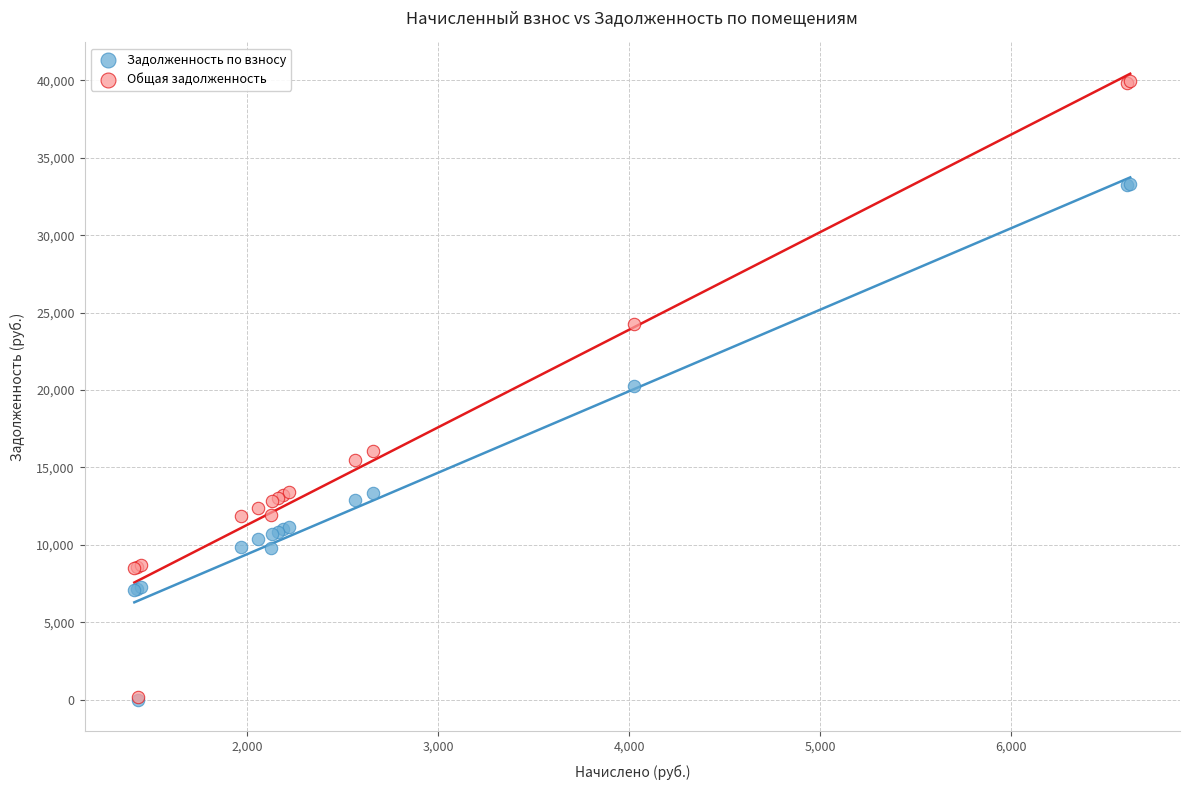

In the Задолженность по взносу series, what Y value is closest to 16666?

13379.3